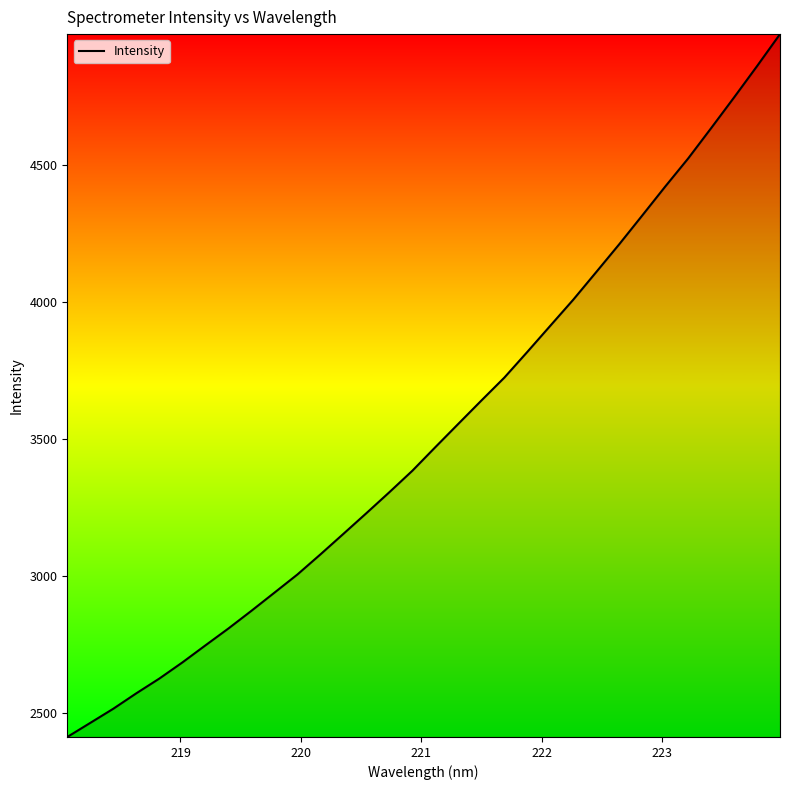

True or false: there are more than 0 points higher than both neighbors.

False